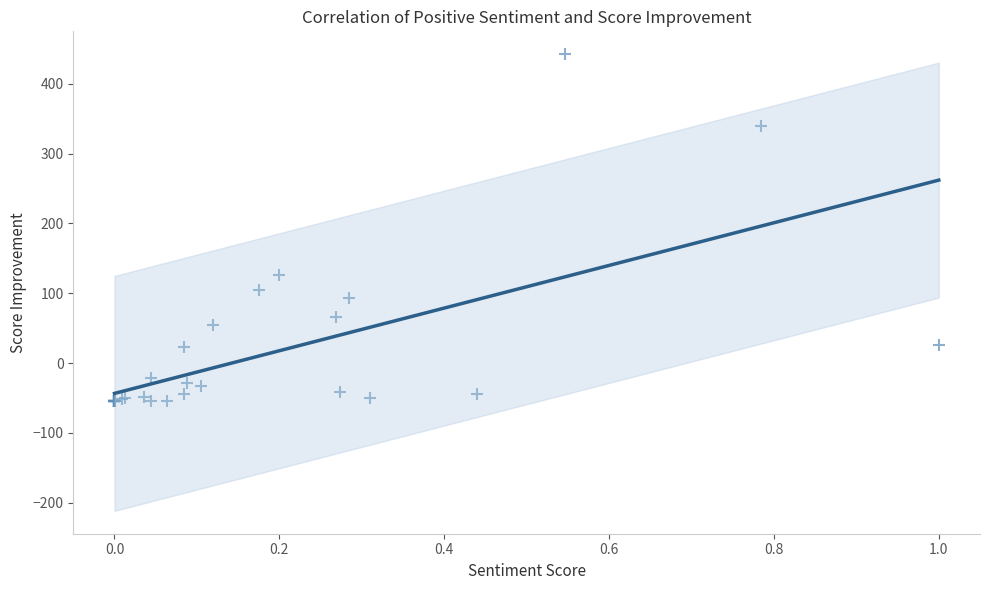

What Y value in the scatter plot is closest to 194?

126.6